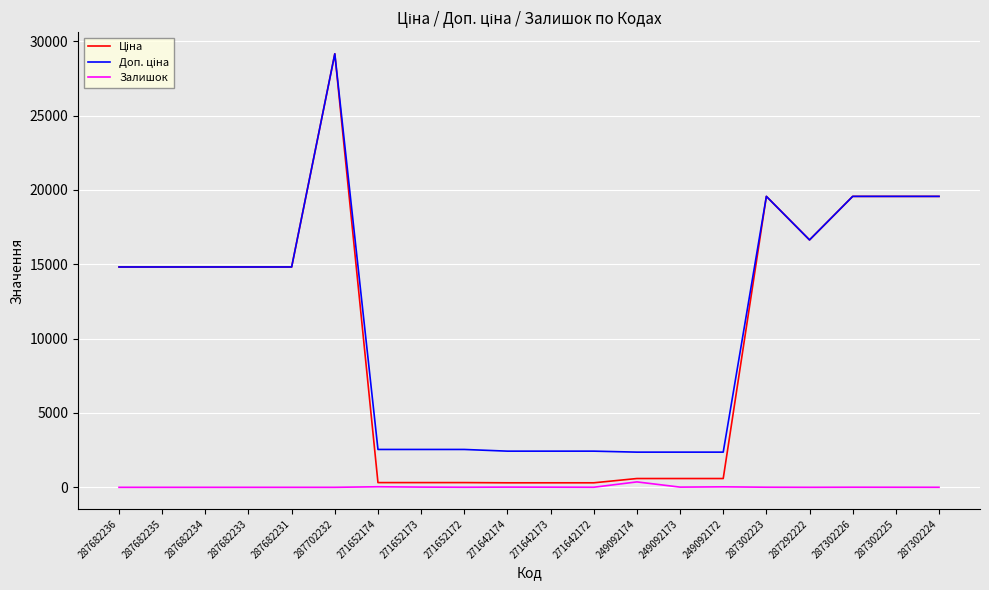

The Залишок series shows 0.0 at 287682235. True or false?

True